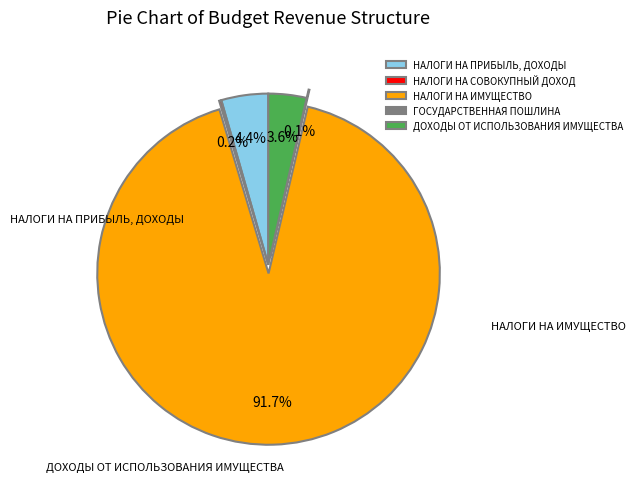

Combined, what portion of the pie is НАЛОГИ НА ПРИБЫЛЬ, ДОХОДЫ and ДОХОДЫ ОТ ИСПОЛЬЗОВАНИЯ ИМУЩЕСТВА?

8.0%